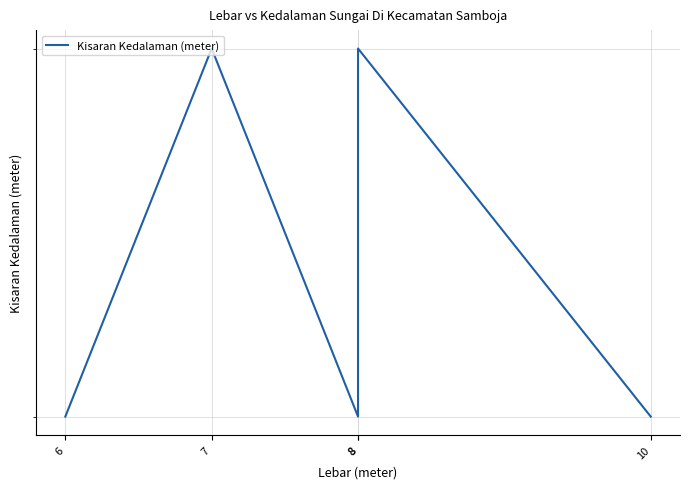

At which category does the chart reach its minimum across all series?

6